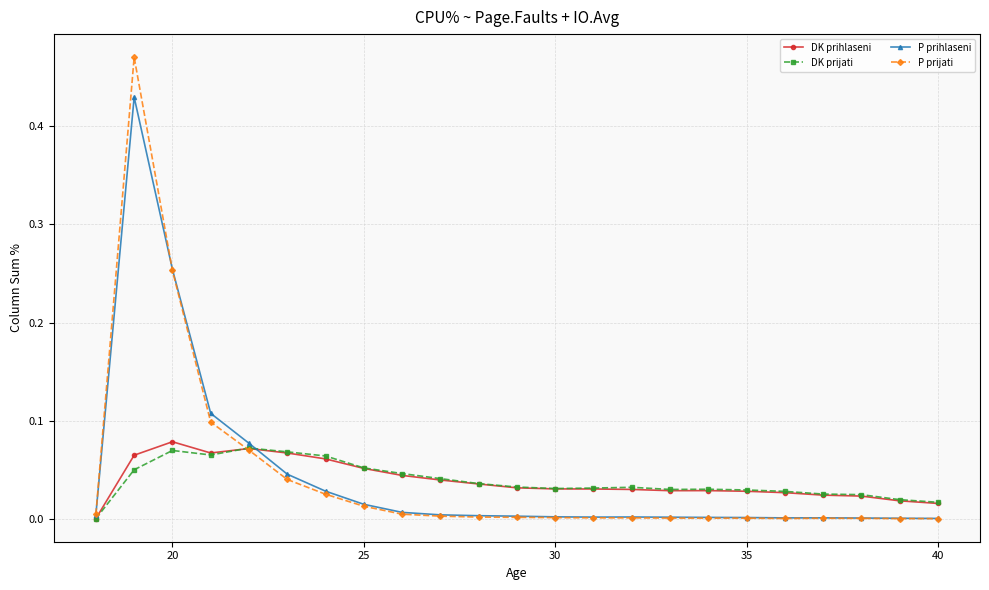

Which series has the widest spread of values?

P prijati